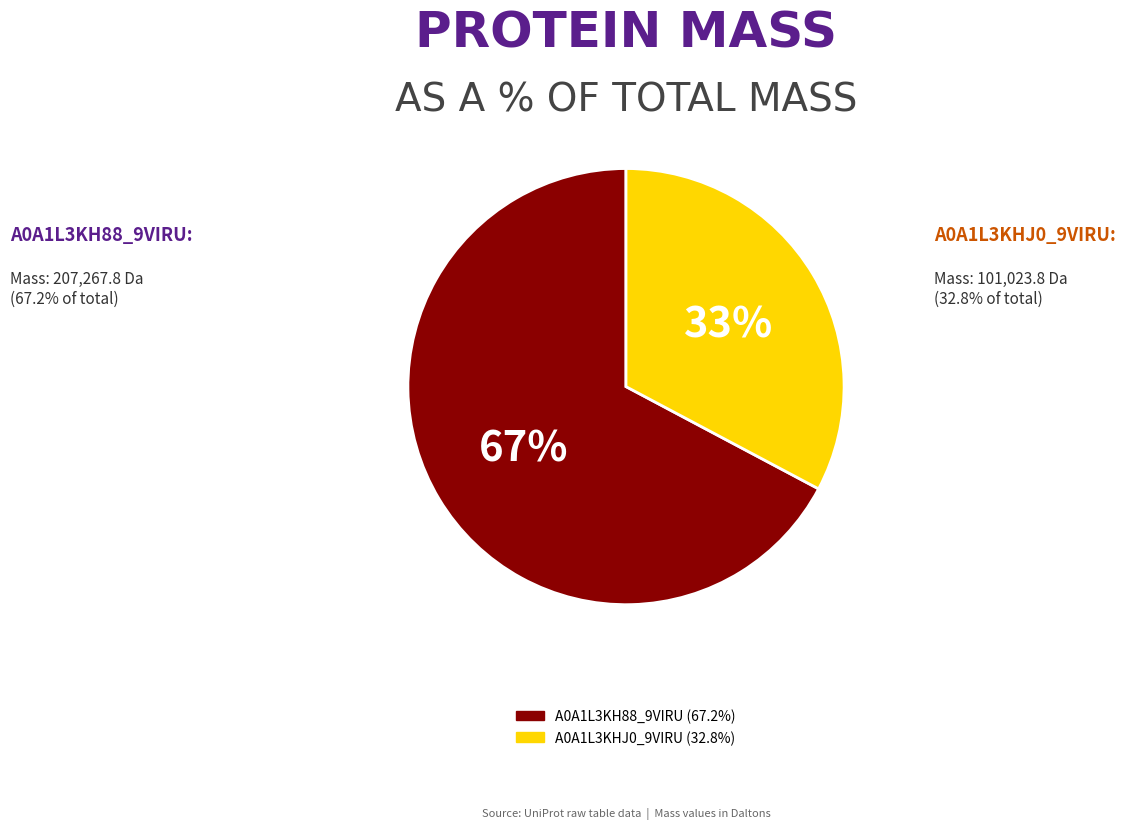

Which slice is the smallest?

A0A1L3KHJ0_9VIRU